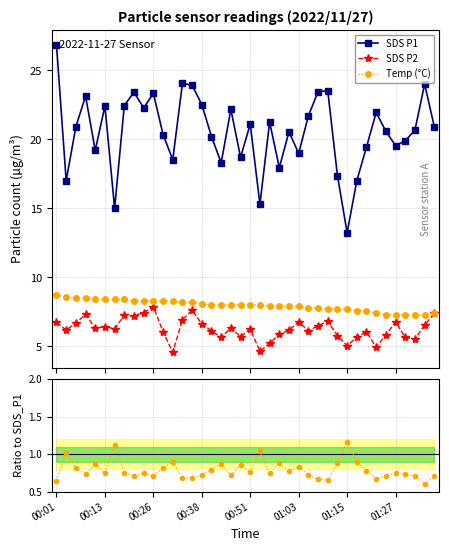

Is it true that SDS P2 equals 0.7 at 01:15?

False